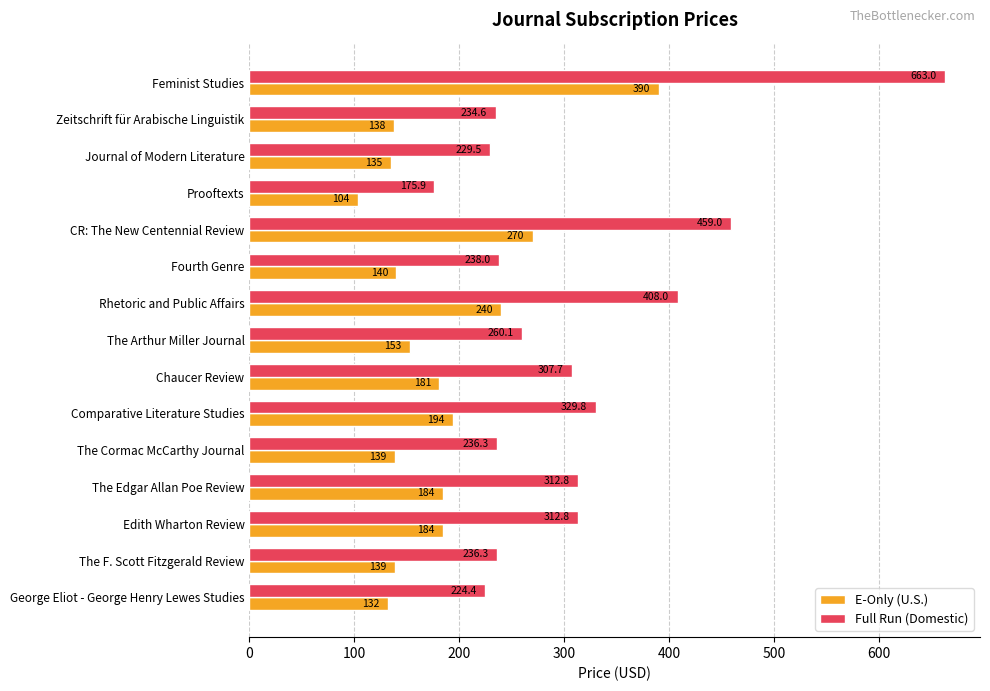

What is the average value of the E-Only (U.S.) series?

181.5